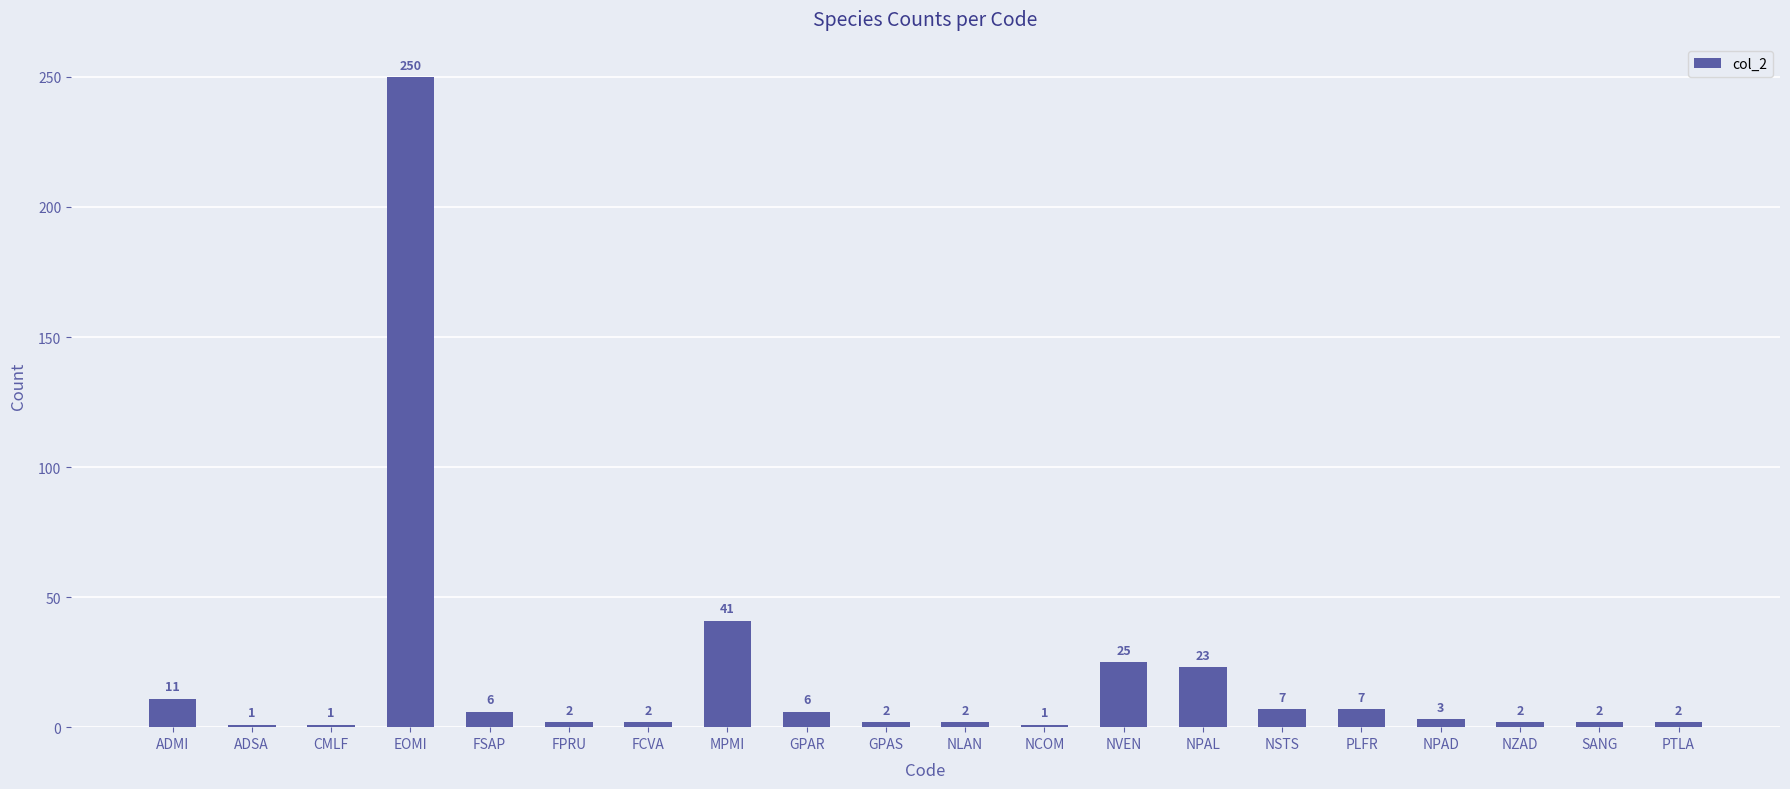

What is the label of the 7th bar from the left?

FCVA